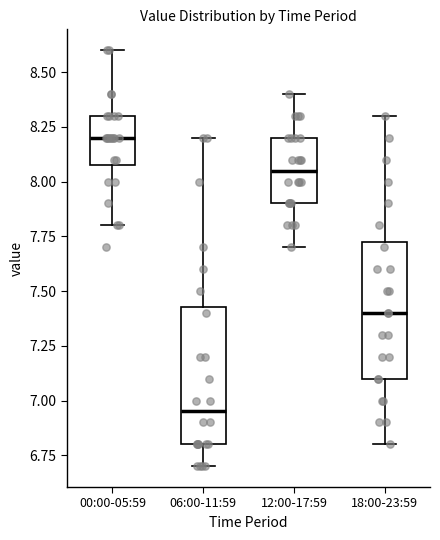

Which box has the highest median line?

00:00-05:59